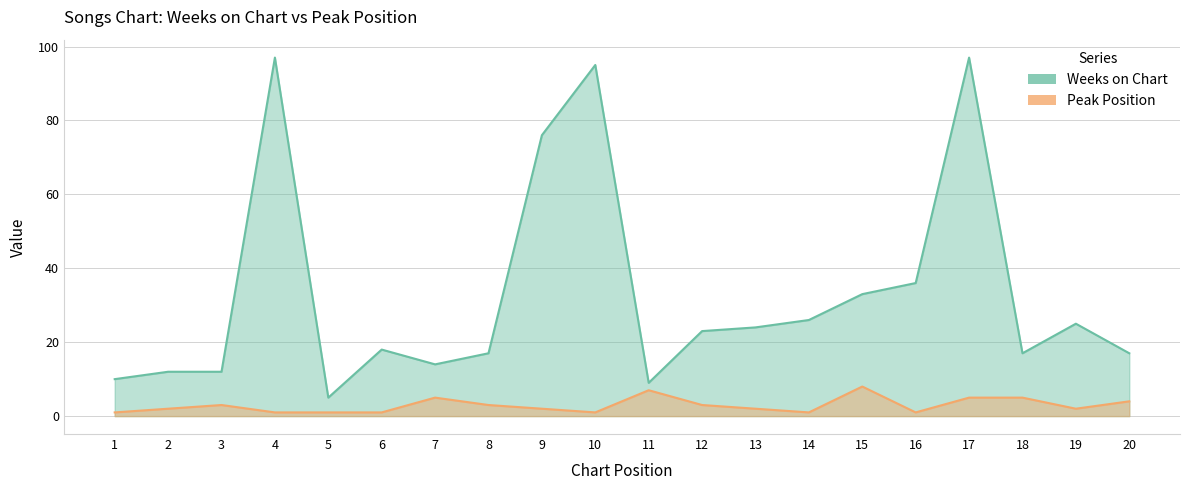

Which series has the largest total across all categories?

Weeks on Chart